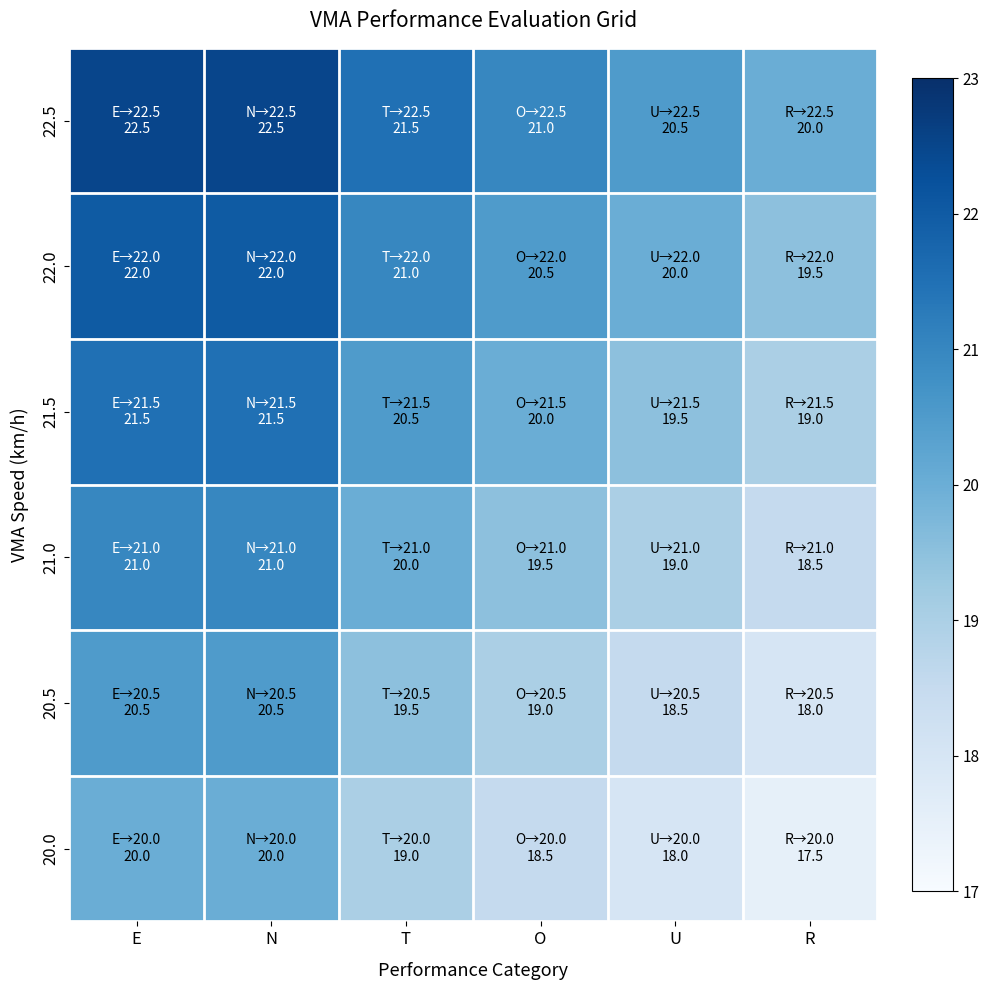

At N, list the series in order from smallest to largest.

20.0, 20.5, 21.0, 21.5, 22.0, 22.5